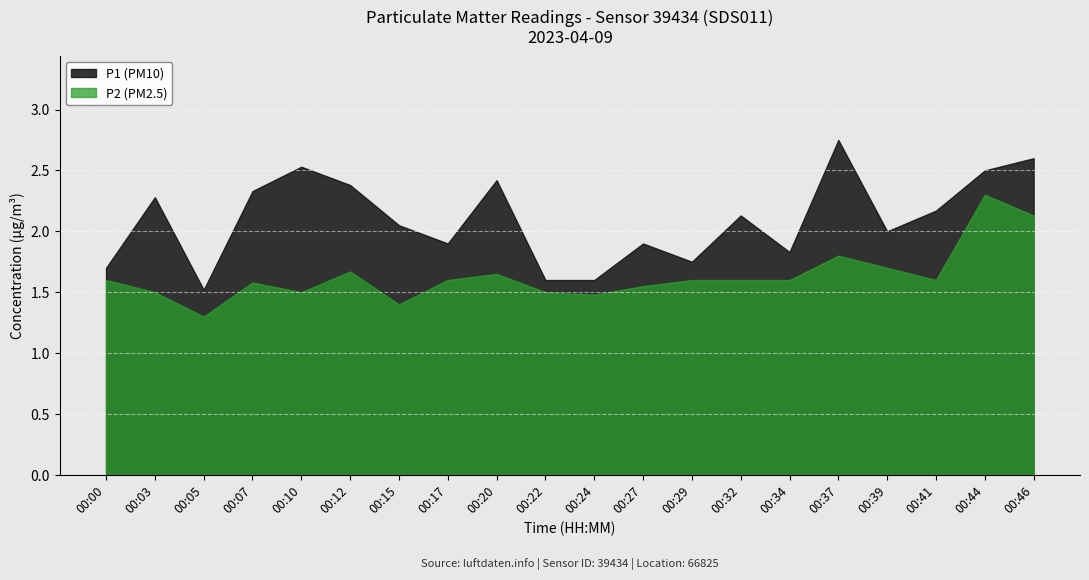

Rank the categories by P2 value from lowest to highest.

00:05, 00:15, 00:24, 00:03, 00:10, 00:22, 00:27, 00:07, 00:00, 00:17, 00:29, 00:32, 00:34, 00:41, 00:20, 00:12, 00:39, 00:37, 00:46, 00:44